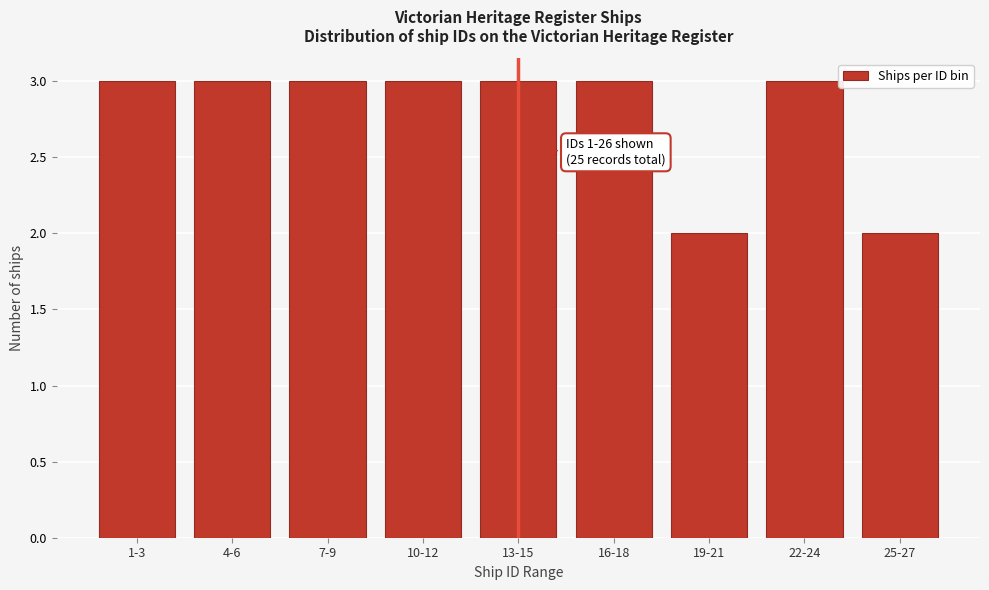

Reading right to left, transcribe all the data shown in this chart.

2	3	2	3	3	3	3	3	3